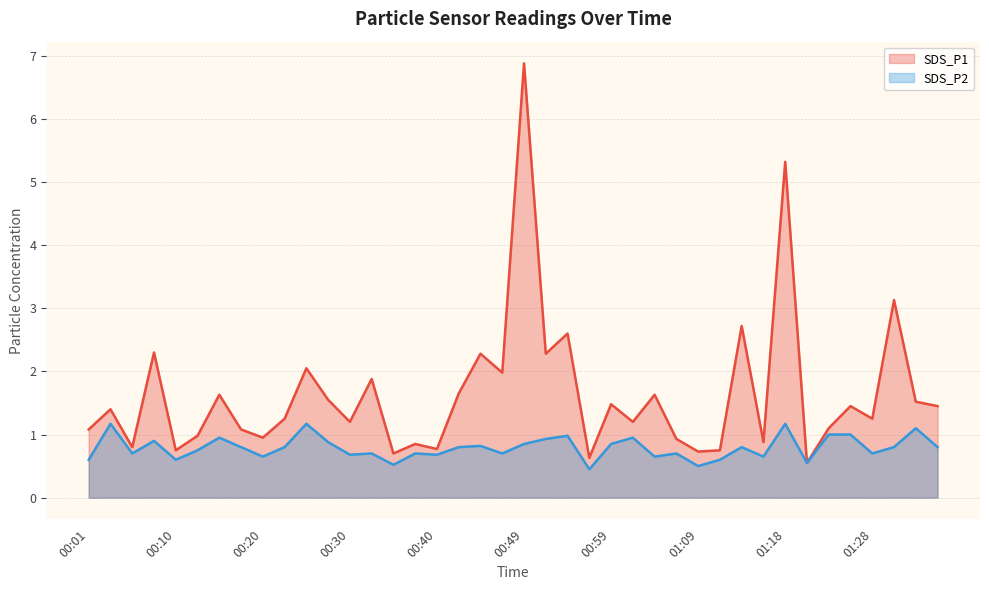

True or false: SDS_P1 and SDS_P2 cross at least once.

False